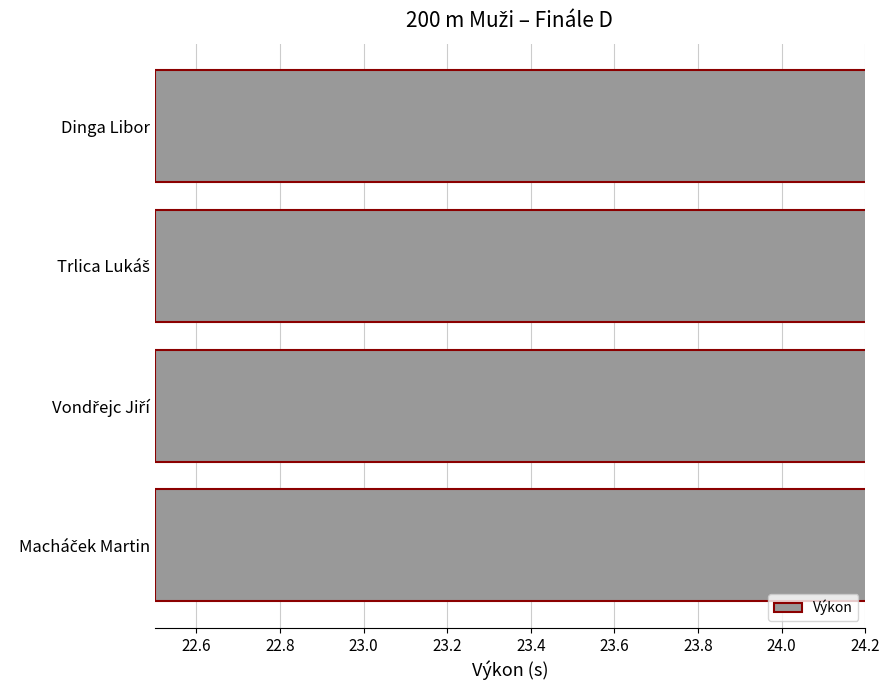

Between Macháček Martin and Dinga Libor, which is larger?

Dinga Libor